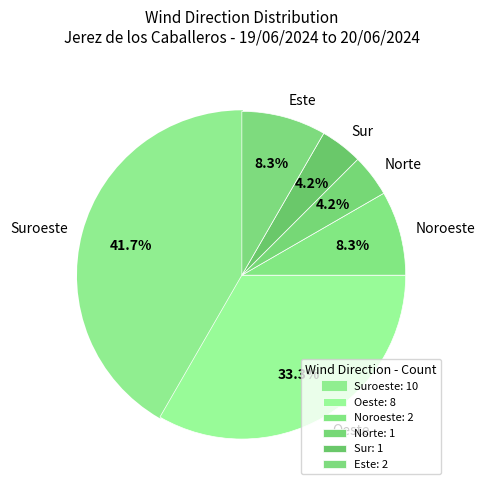

To the nearest percent, what is the difference between the Suroeste and Noroeste slice percentages?

33%